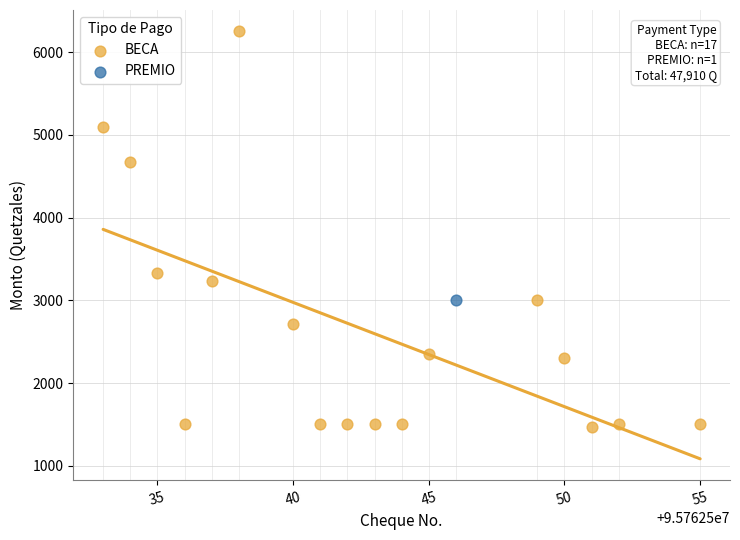

What are all the series names shown in the legend?

BECA, PREMIO